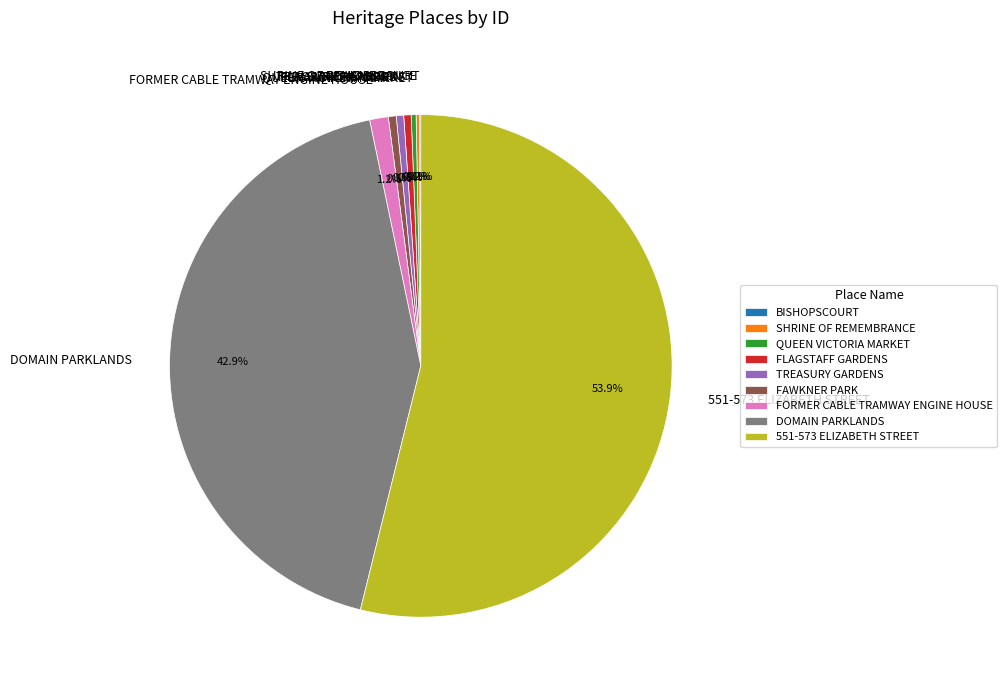

Approximately how many times larger is the value at FORMER CABLE TRAMWAY ENGINE HOUSE compared to FAWKNER PARK?

2.4